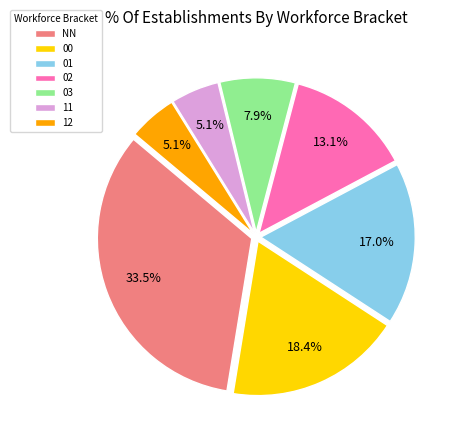

What is the largest slice in the pie chart?

NN